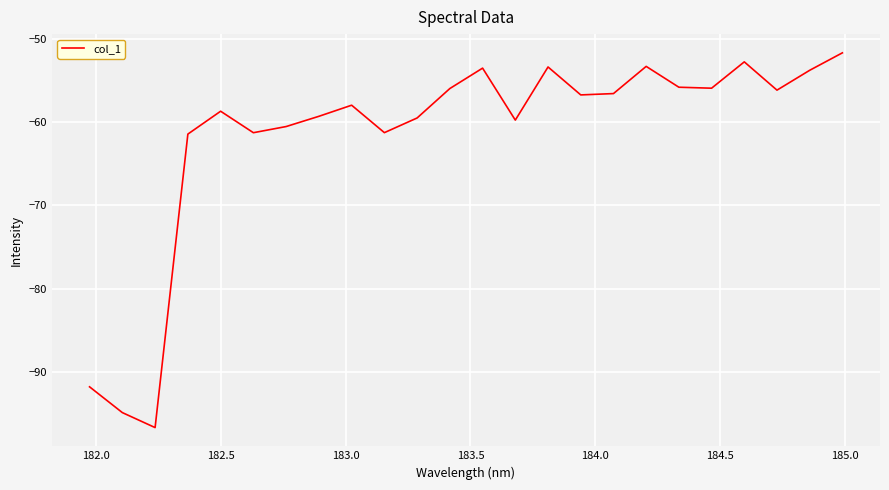

True or false: there are more than 2 points higher than both neighbors.

True